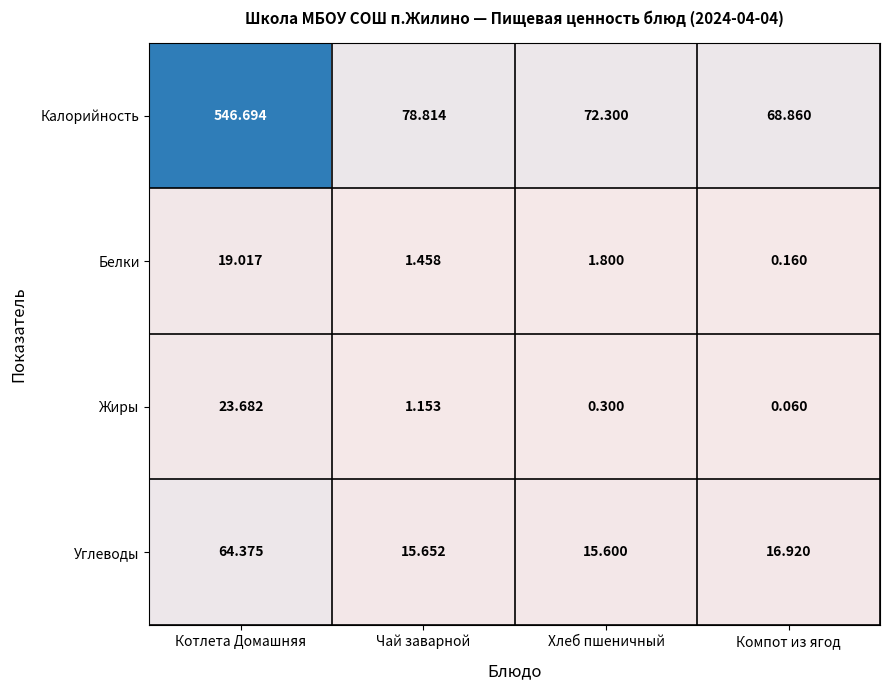

How many categories are shown in the chart?

4